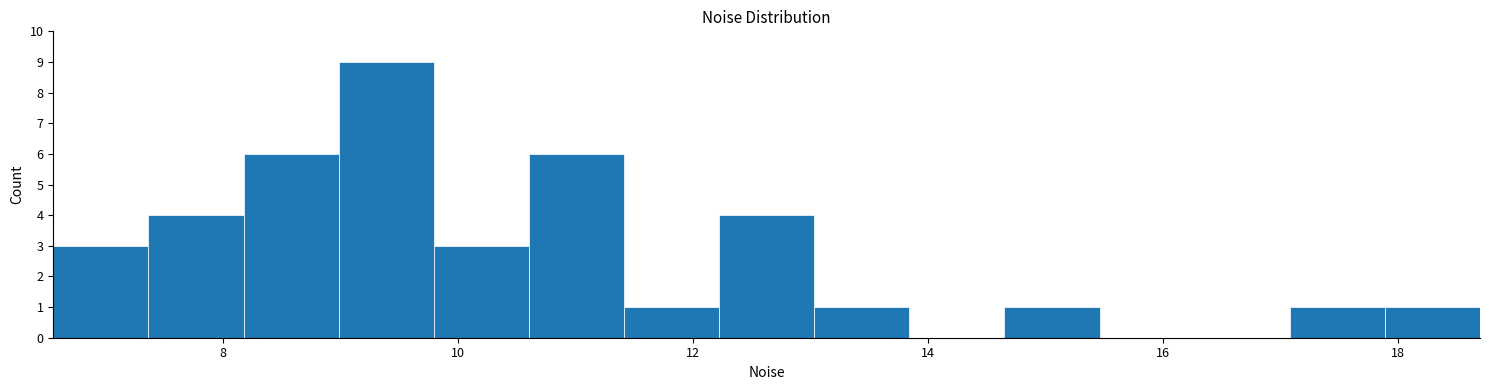

Reading left to right, transcribe this chart: for each bar, give the range it covers on the x-axis and its height. Neither the bar edges nor the heights are printed on the chart, so give them approximately, as read against the axes.

6.6 to 7.4: 3
7.4 to 8.2: 4
8.2 to 9.0: 6
9.0 to 9.8: 9
9.8 to 10.6: 3
10.6 to 11.4: 6
11.4 to 12.2: 1
12.2 to 13.0: 4
13.0 to 13.8: 1
13.8 to 14.6: 0
14.6 to 15.4: 1
15.4 to 16.2: 0
16.2 to 17.0: 0
17.0 to 17.8: 1
17.8 to 18.6: 1